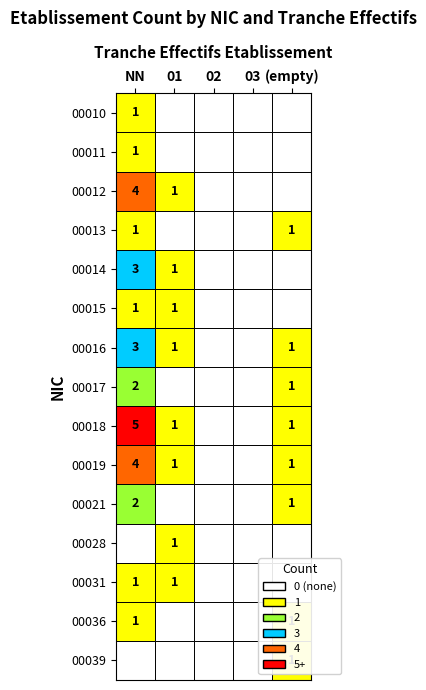

What is the spread (max minus min) of values at ?

1